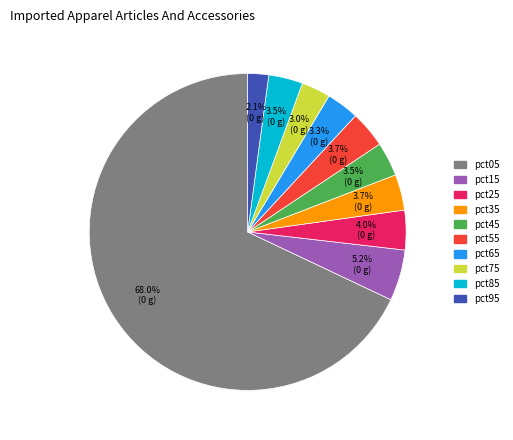

To the nearest percent, what is the average slice percentage?

10%